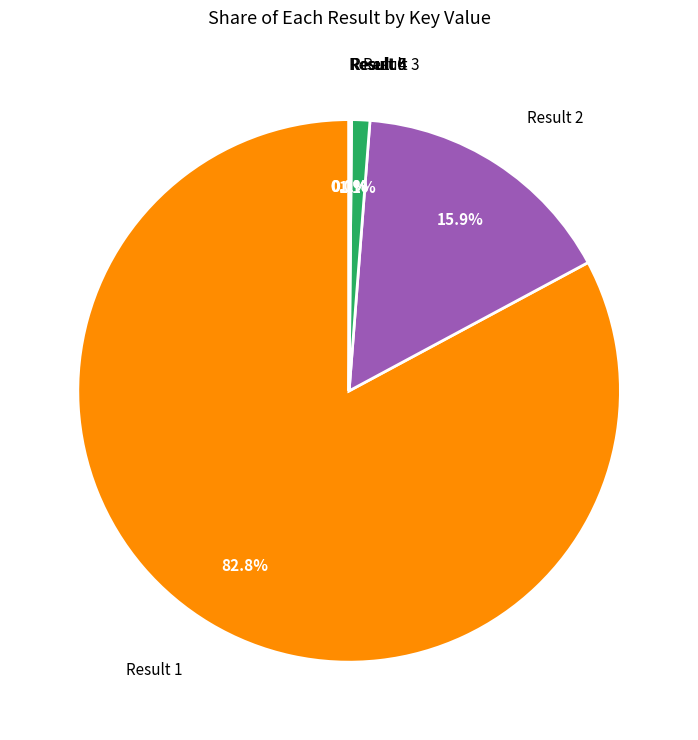

Which category accounts for the majority?

Result 1